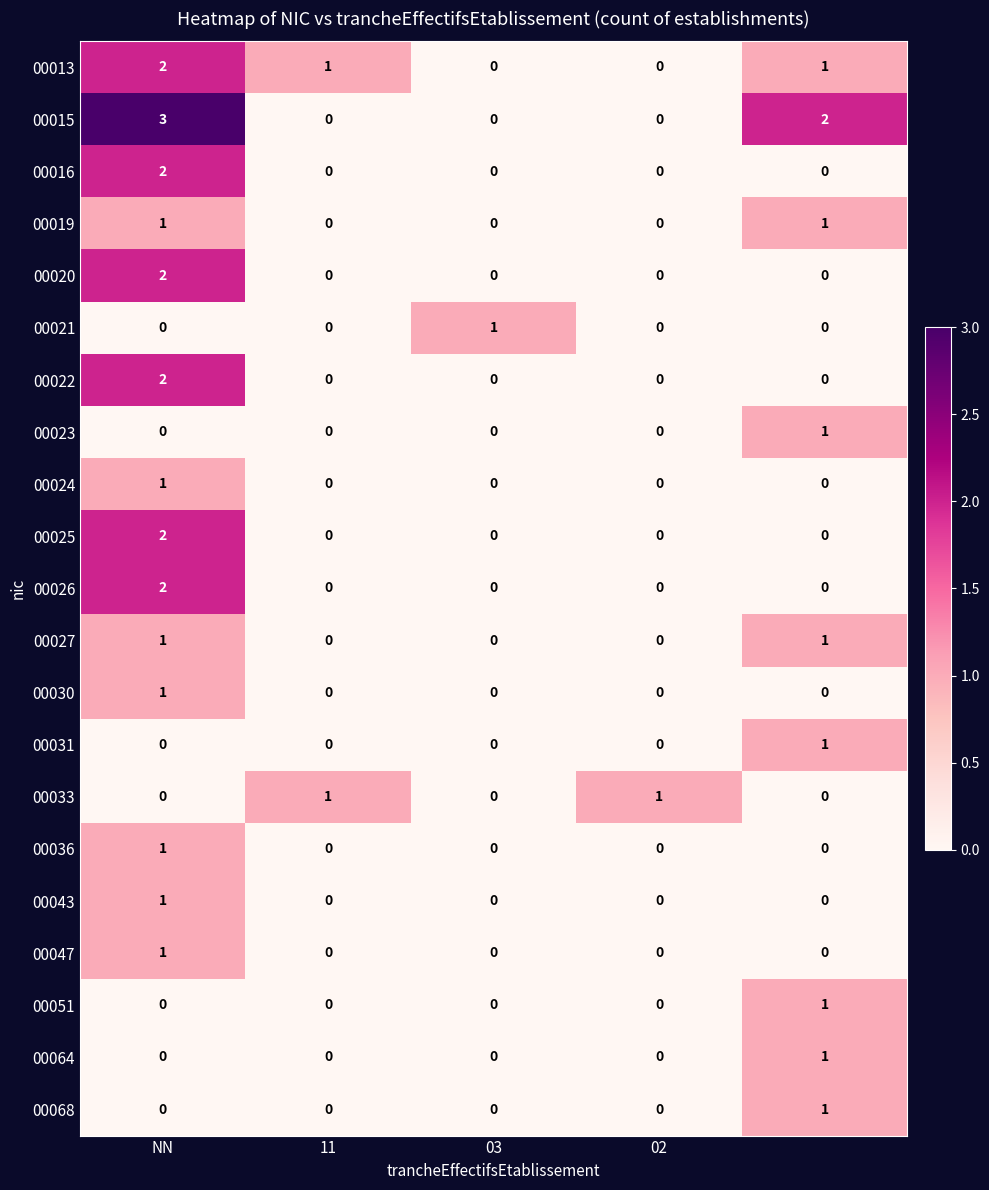

Count the number of categories in the chart.

5